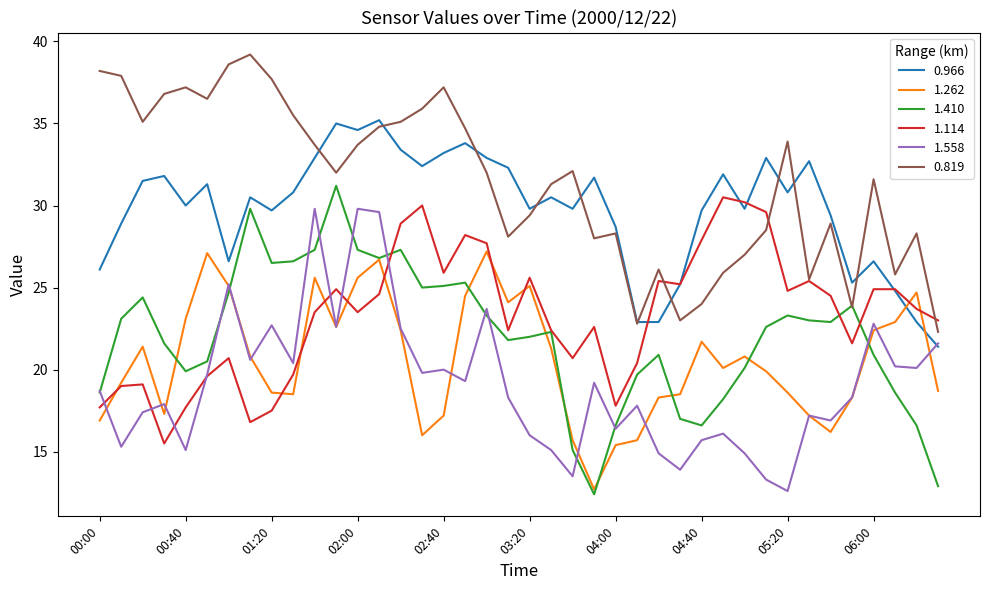

What is the lowest value of the 1.558 series?

12.6